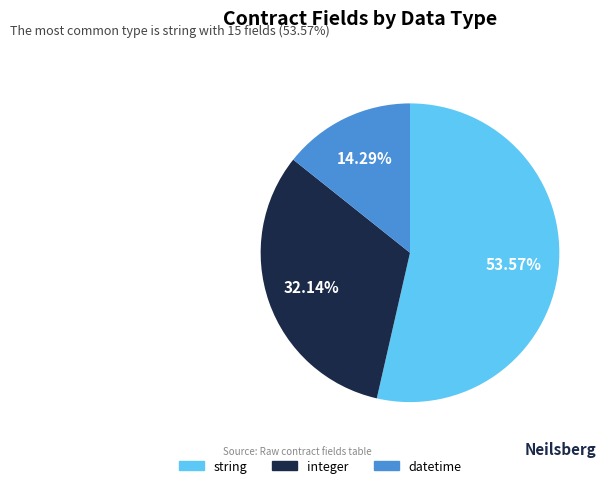

Which slice is the smallest?

datetime